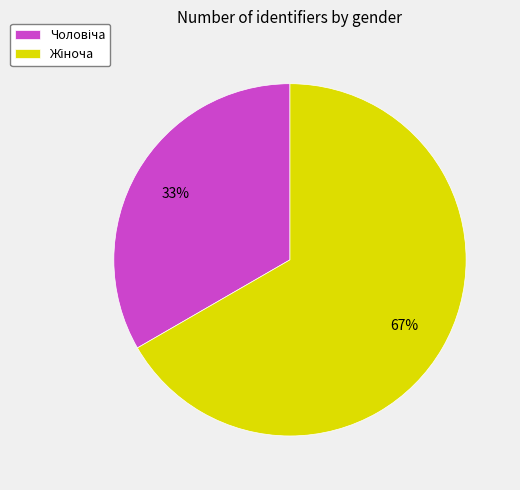

How many slices are in this pie chart?

2